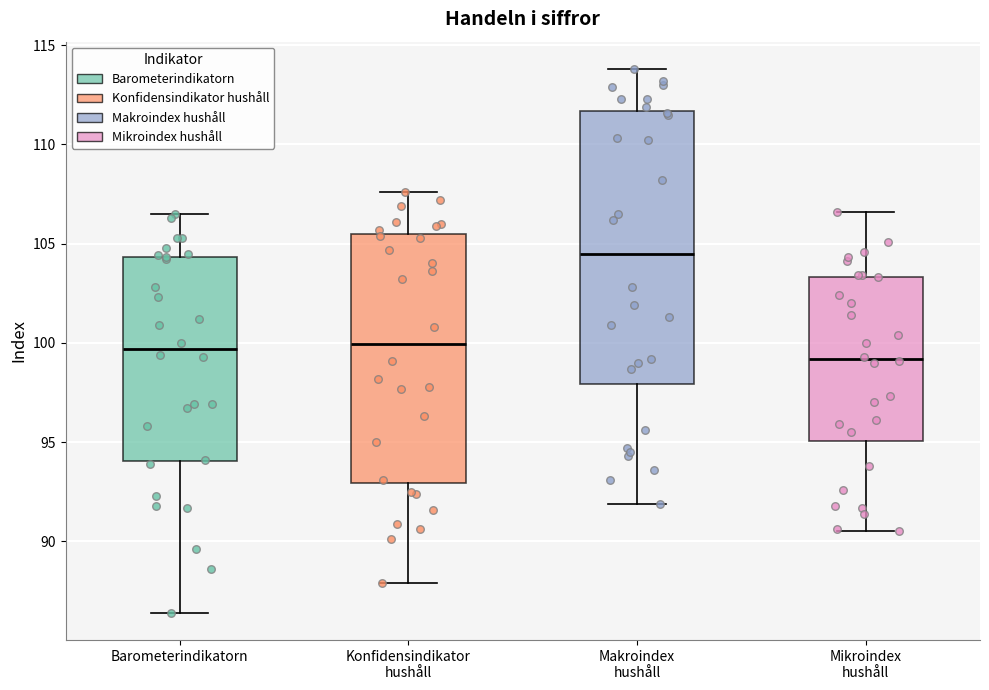

Which box has the highest median line?

Makroindex hushåll